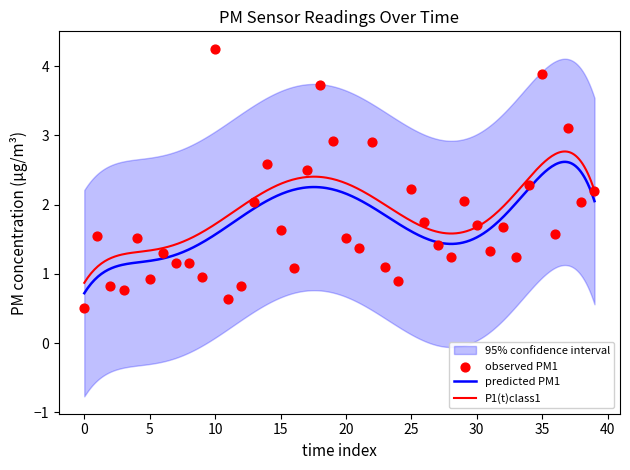

True or false: P1(t)class1 and predicted PM1 intersect in this chart.

False